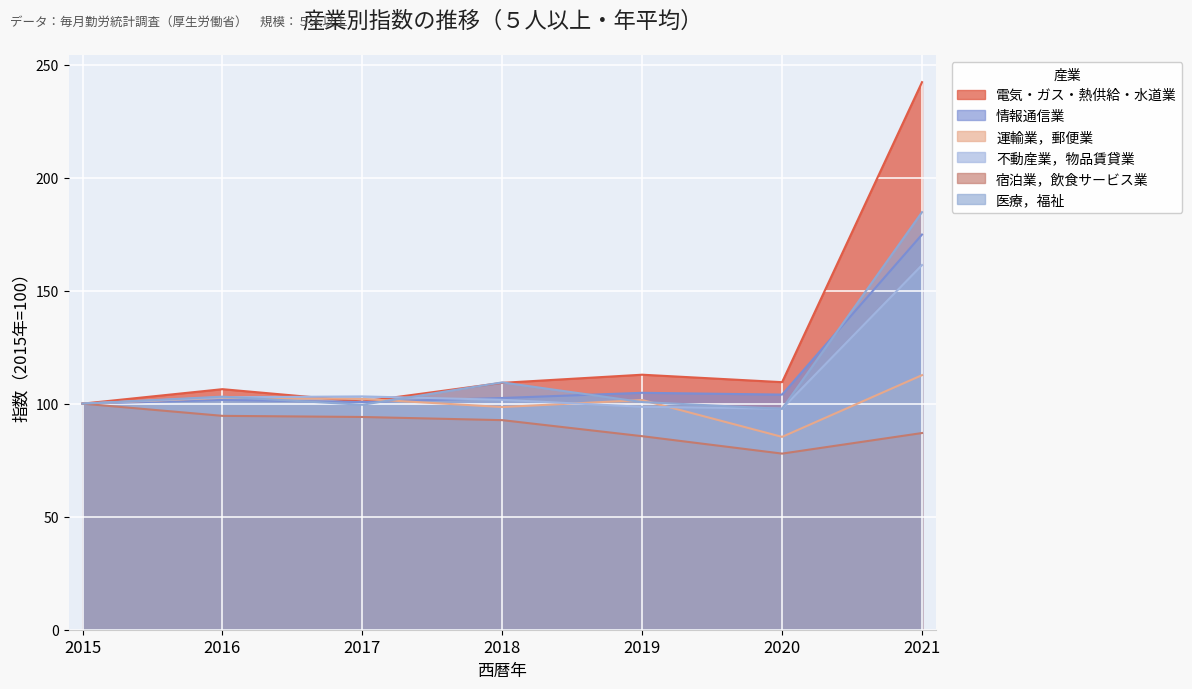

At which category does 運輸業，郵便業 reach its first local valley?

2018